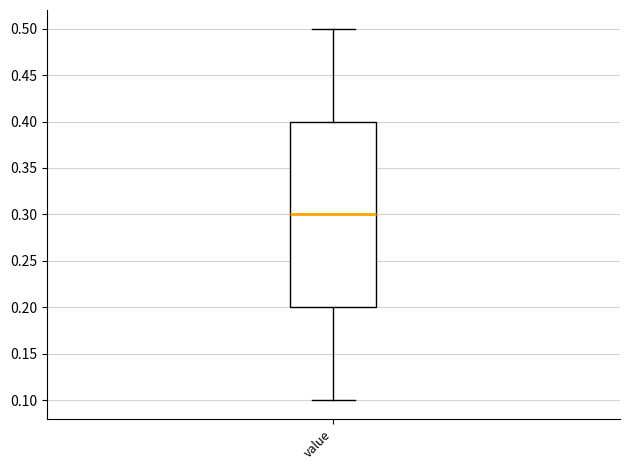

Read this box plot against the y-axis: the position of the median line, the range covered by the box, and the ends of both whiskers. The values are not printed on the chart, so give them approximately, as read against the axis.

median 0.3, box 0.2 to 0.4, whiskers 0.1 to 0.5